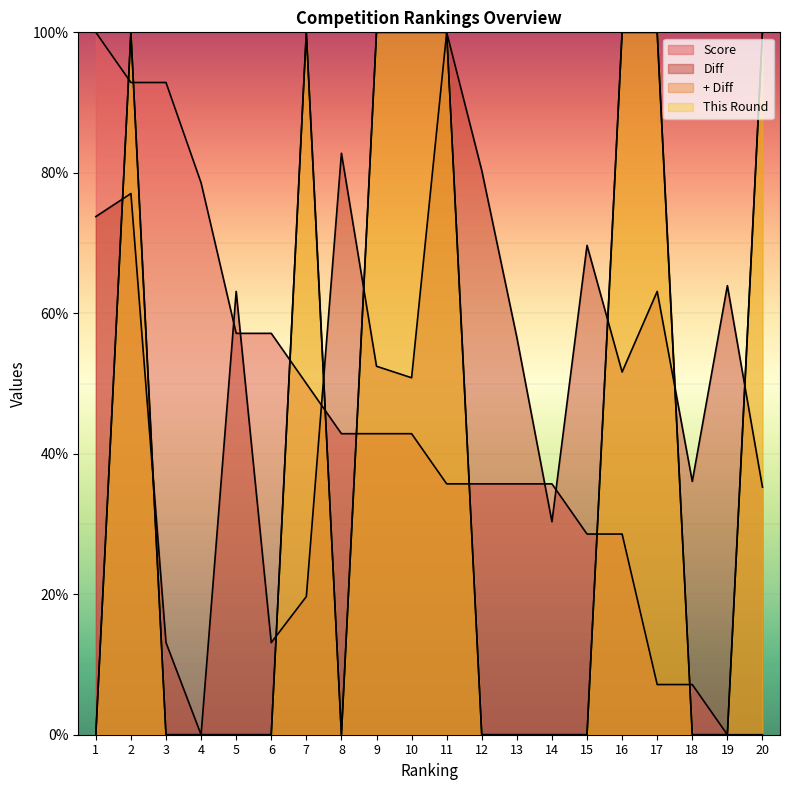

How many values in the This Round series exceed 0?

8